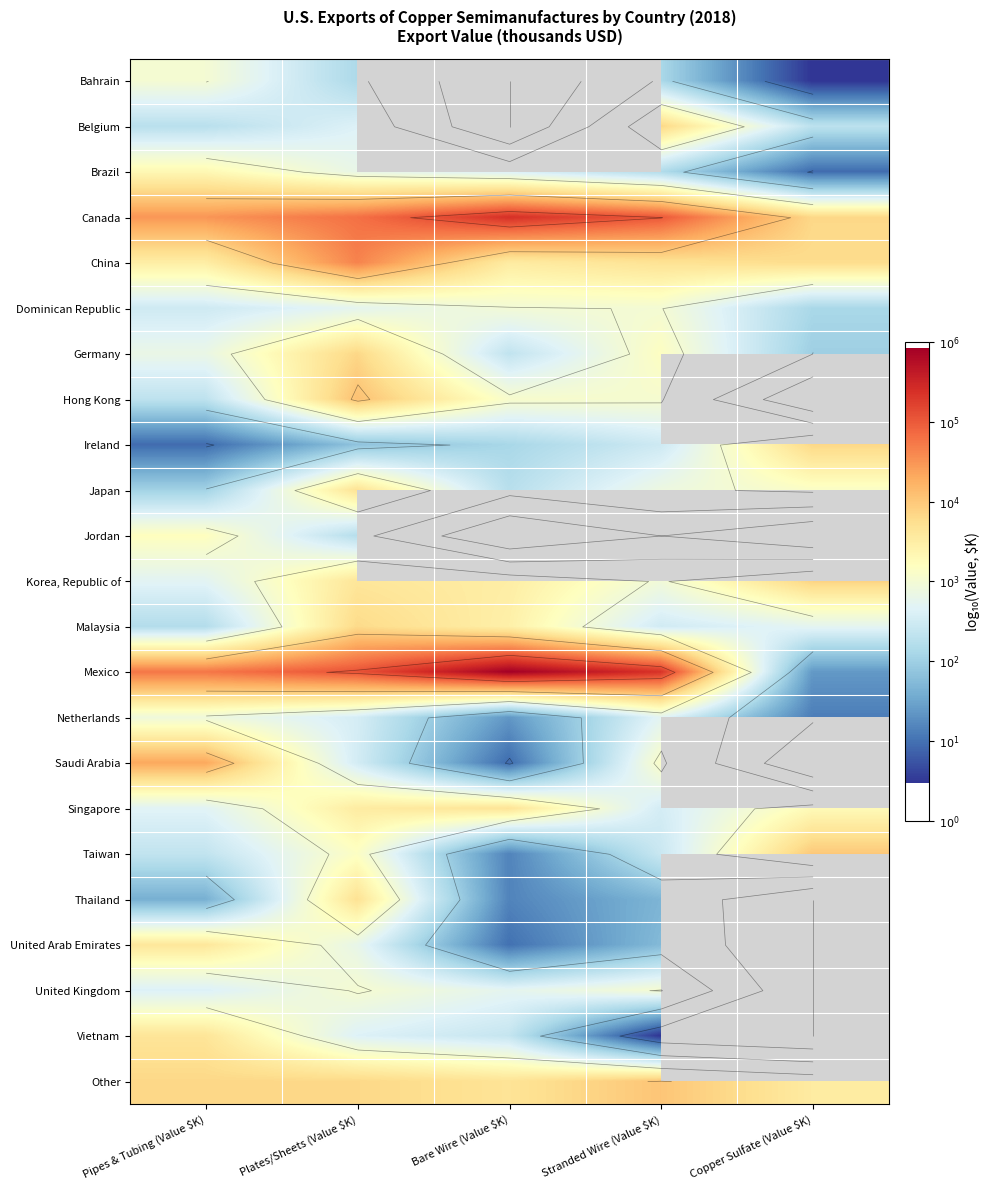

Which category has the highest value in the Netherlands series?

Pipes & Tubing (Value $K)